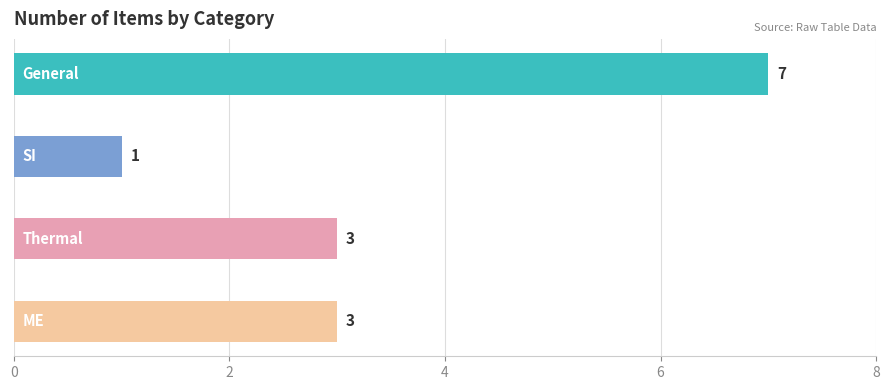

Does the chart contain stacked bars?

No